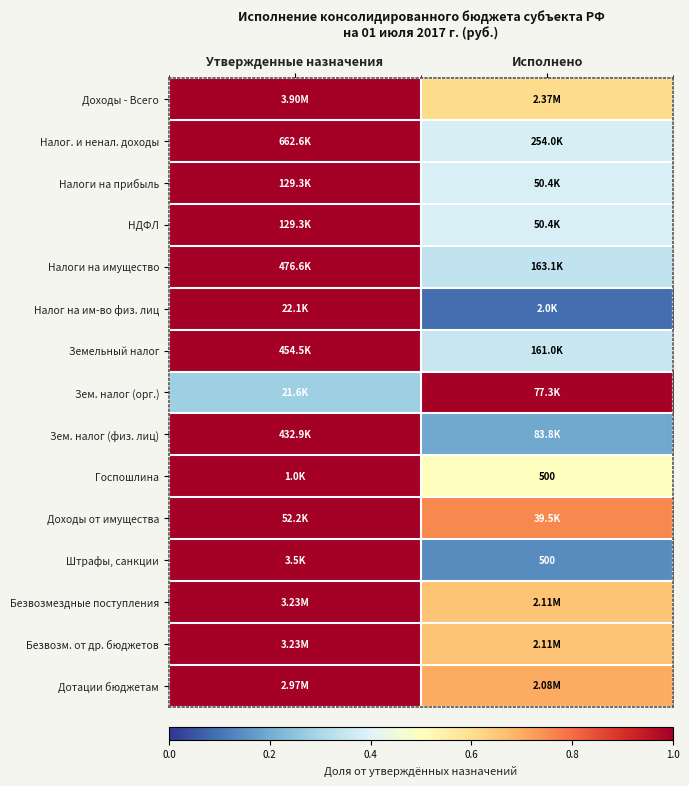

What is the approximate value of Дотации бюджетам at Исполнено?

0.7